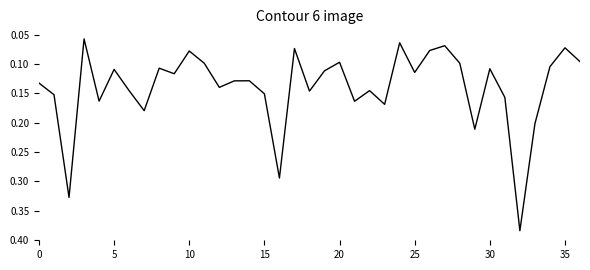

Count the values in the range 0 to 1.

37